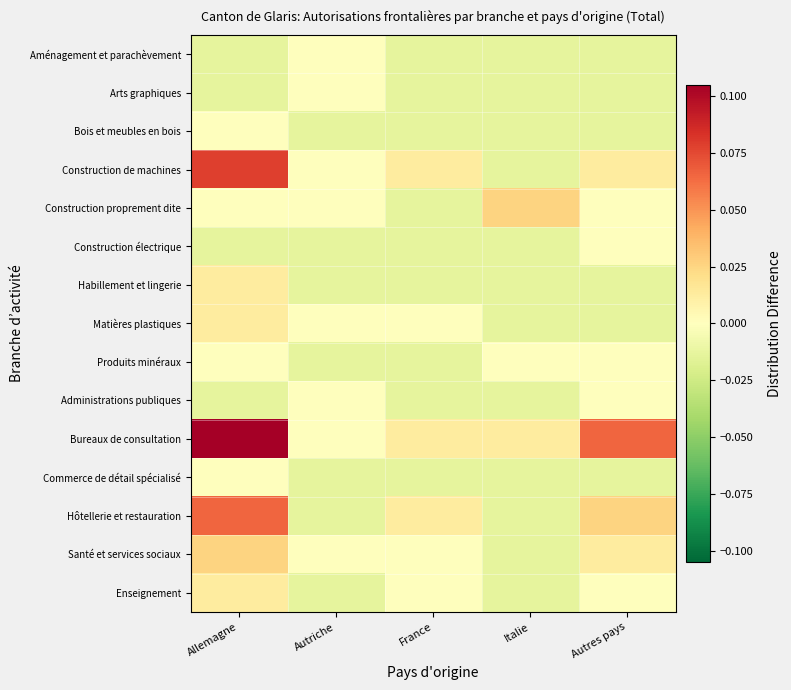

List the series in order of their peak value, lowest first.

Aménagement et parachèvement, Arts graphiques, Bois et meubles en bois, Construction électrique, Produits minéraux, Administrations publiques, Commerce de détail spécialisé, Habillement et lingerie, Matières plastiques, Enseignement, Construction proprement dite, Santé et services sociaux, Hôtellerie et restauration, Construction de machines, Bureaux de consultation